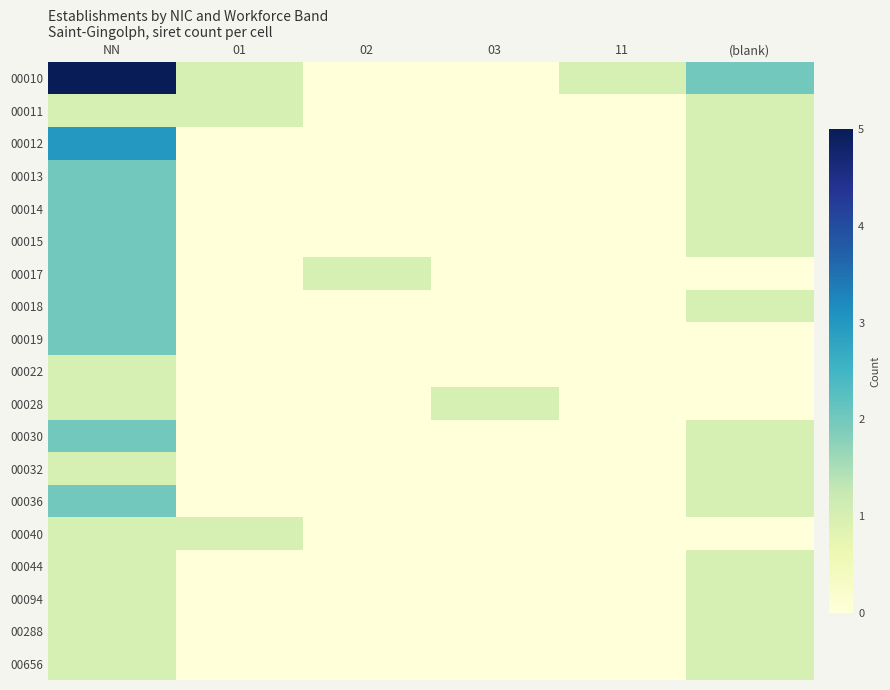

At which category is the sum across all series the highest?

NN